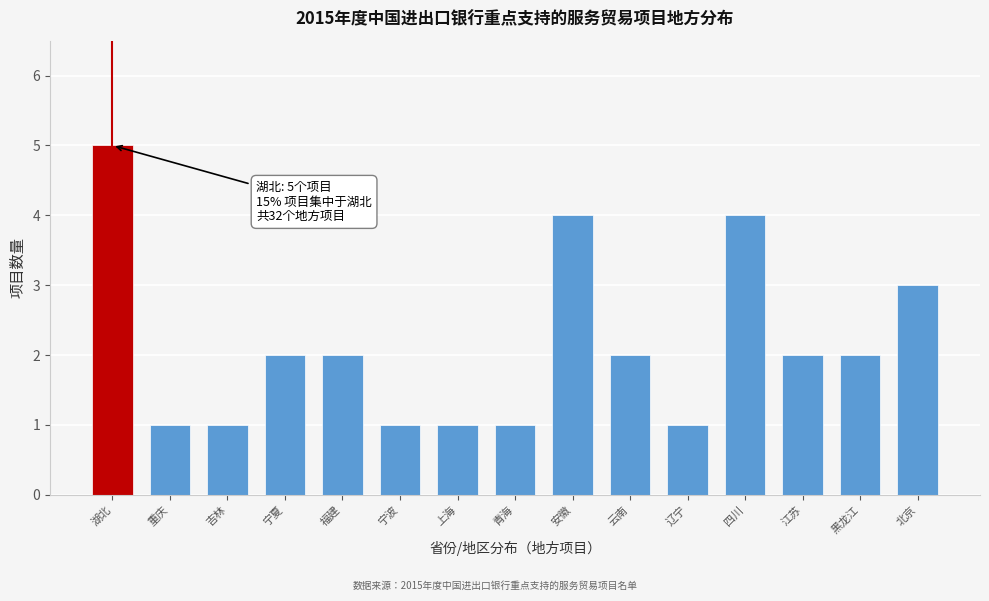

Reading right to left, extract all data points from this chart.

3	2	2	4	1	2	4	1	1	1	2	2	1	1	5